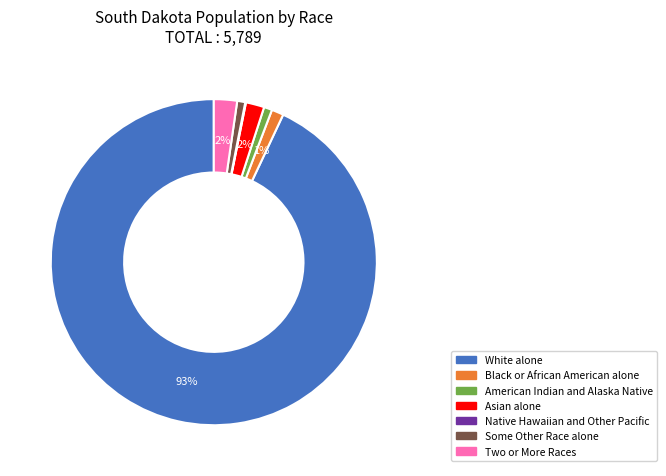

What percentage is the Two or More Races slice, to the nearest percent?

2%